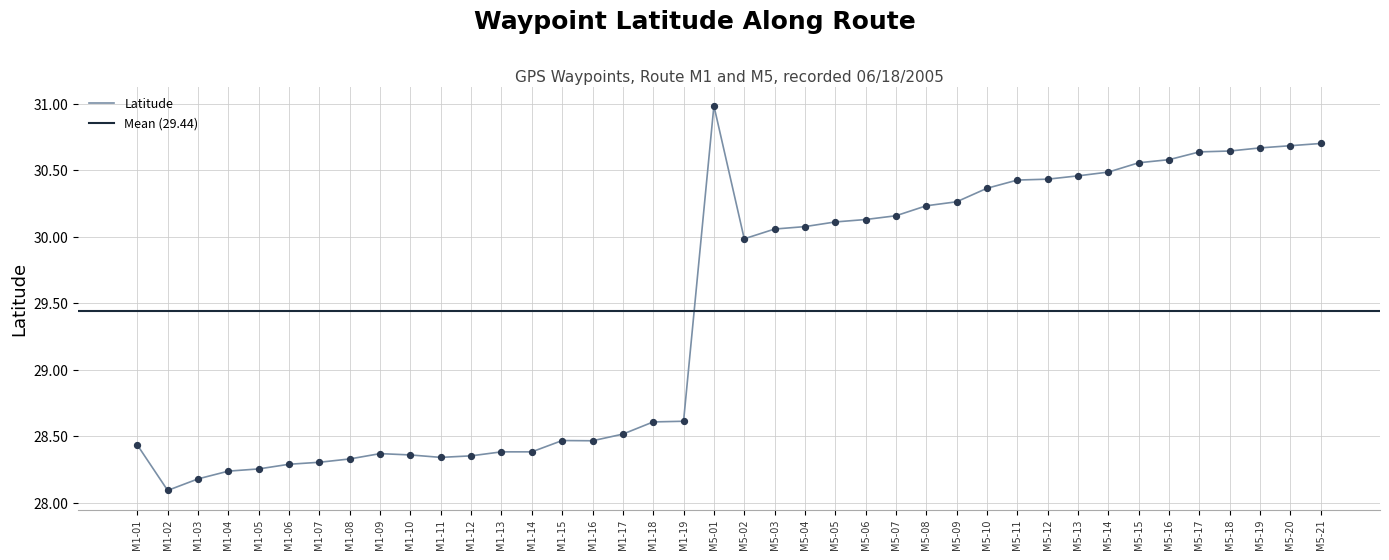

Which has a higher value, M5-21 or M5-14?

M5-21